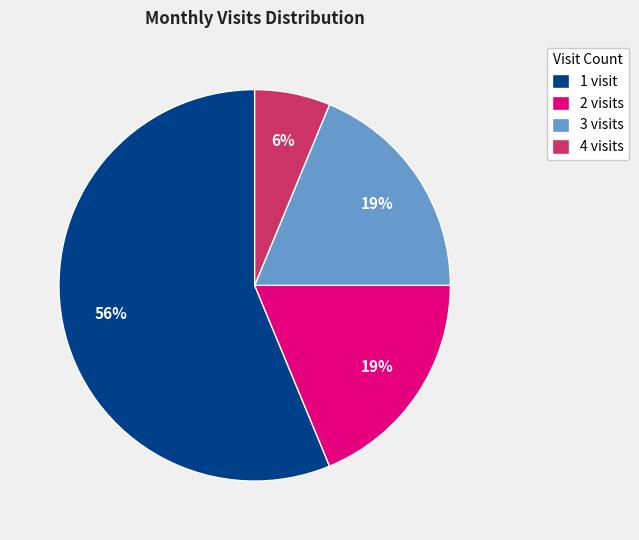

Is there any slice that represents more than half of the pie?

Yes